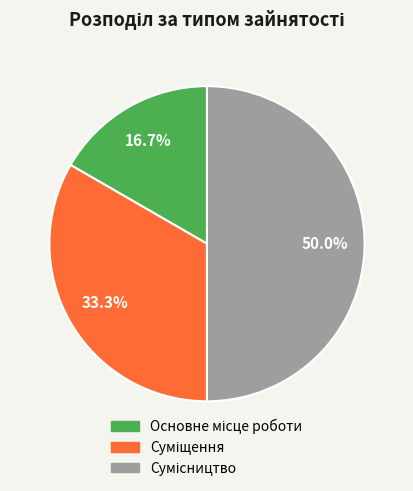

How many segments does this pie chart have?

3